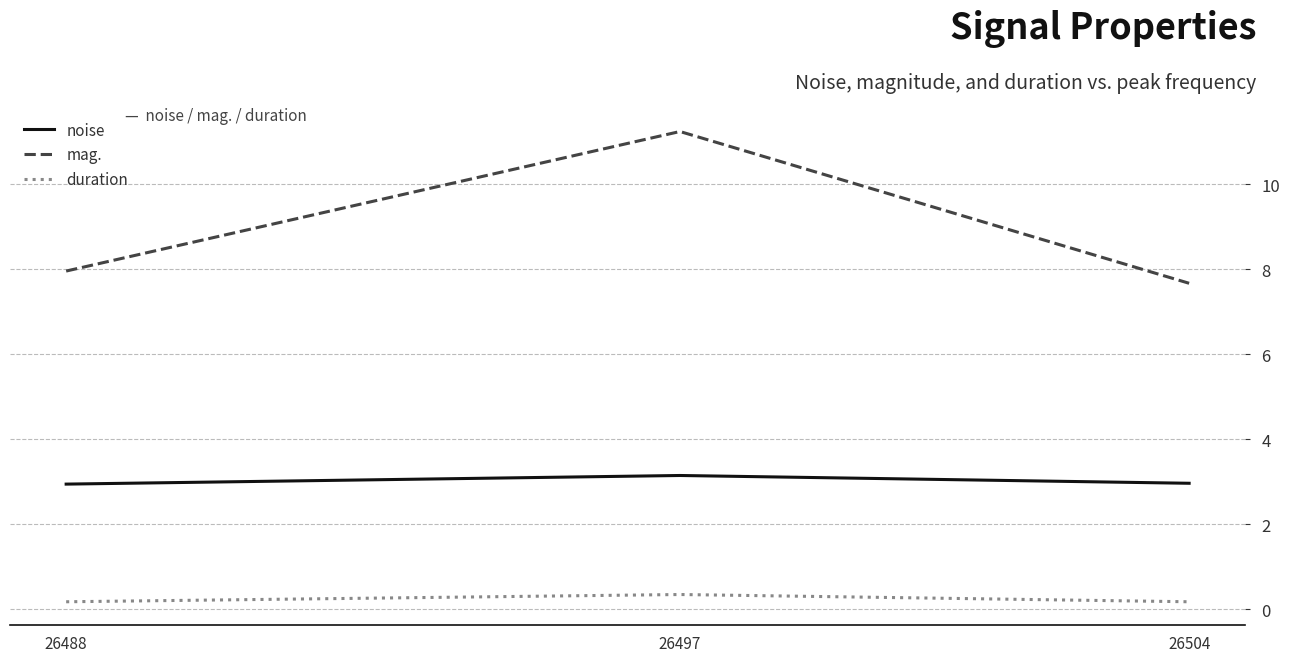

At how many categories does at least one series exceed 7?

3